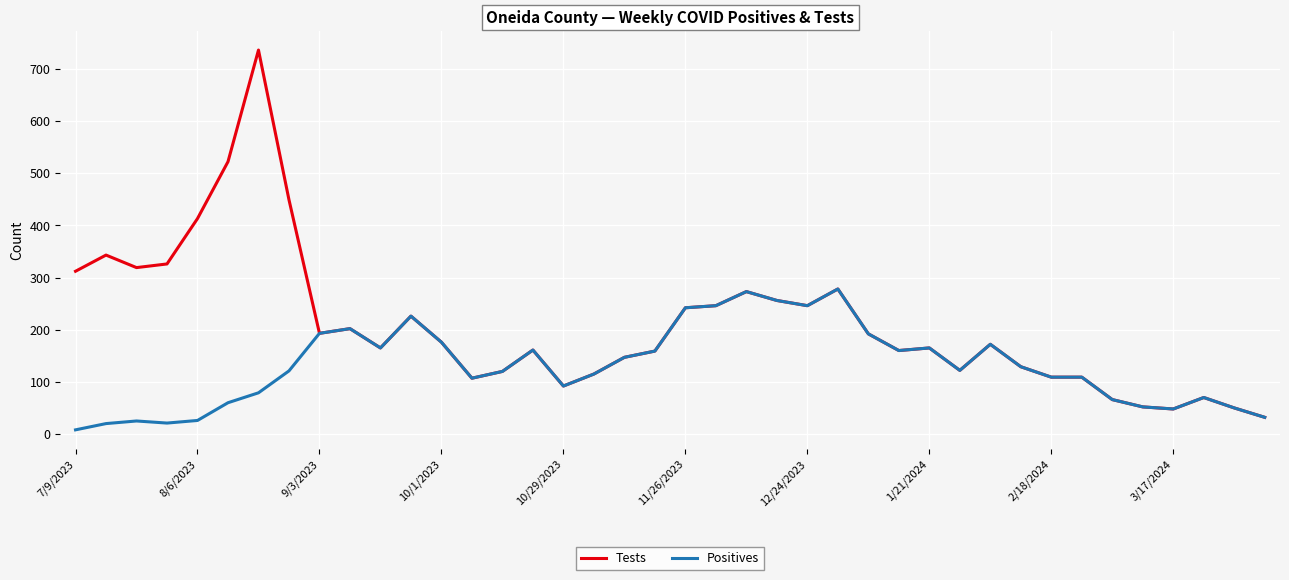

Rank the series by their maximum value, from lowest to highest.

Positives, Tests